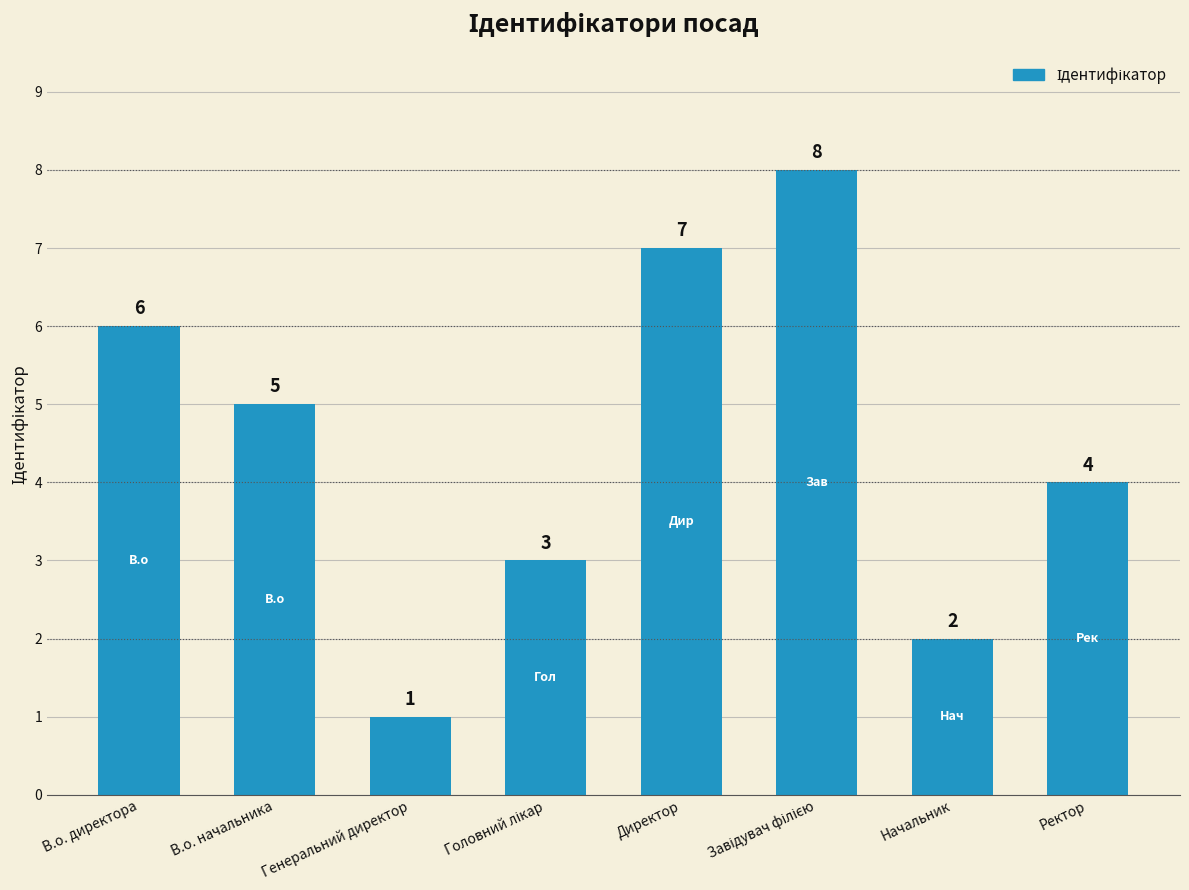

Is it true that the value at В.о. начальника is 3?

False